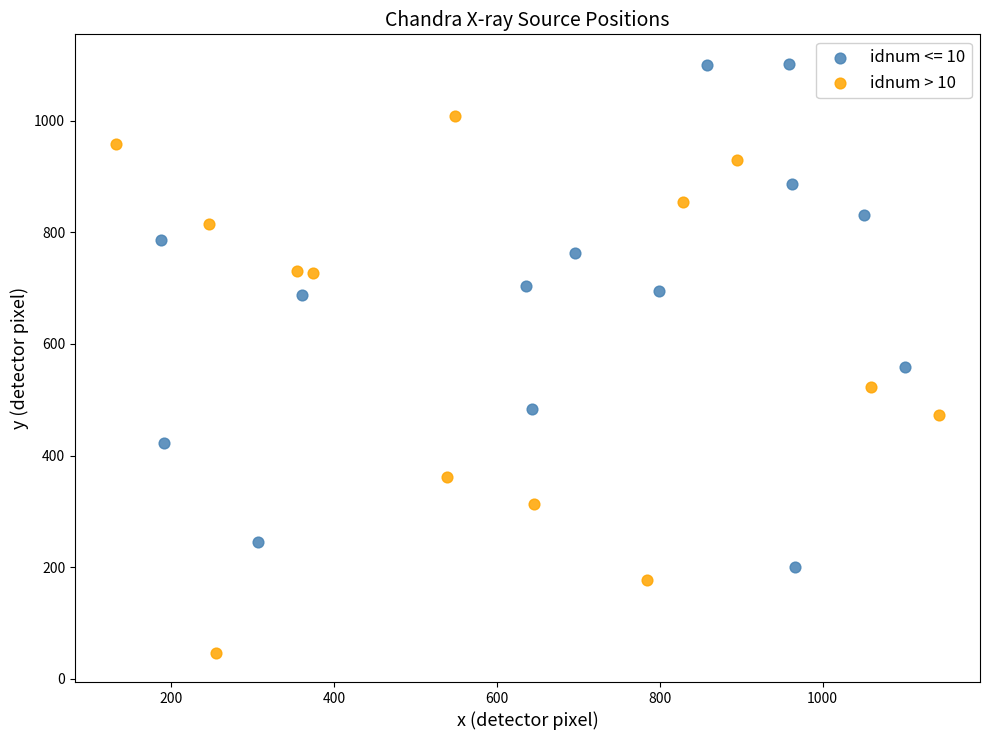

Which series contains the lowest Y value?

idnum > 10